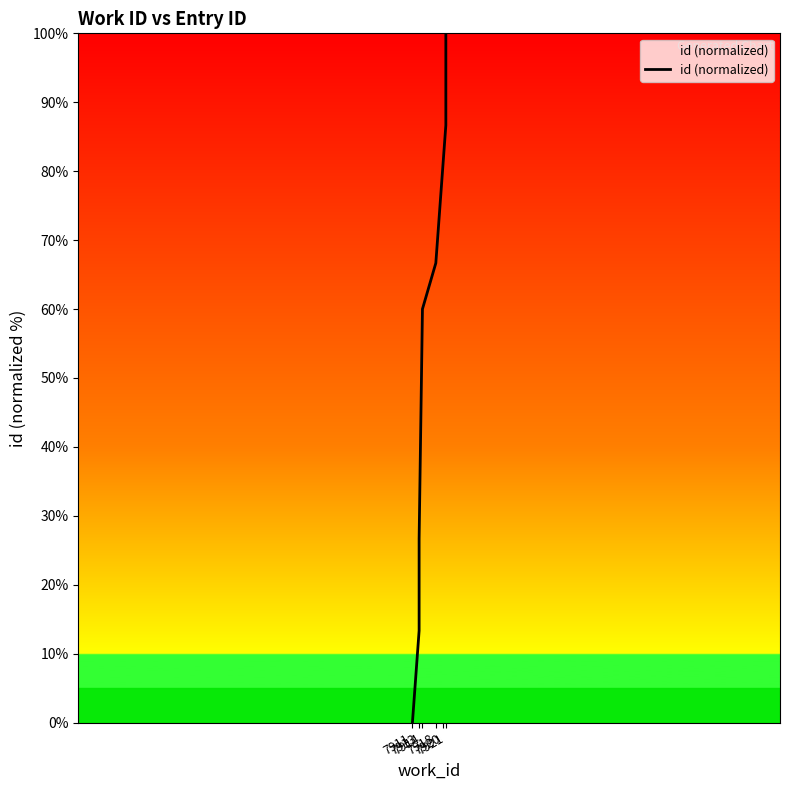

How many values are above zero?

9